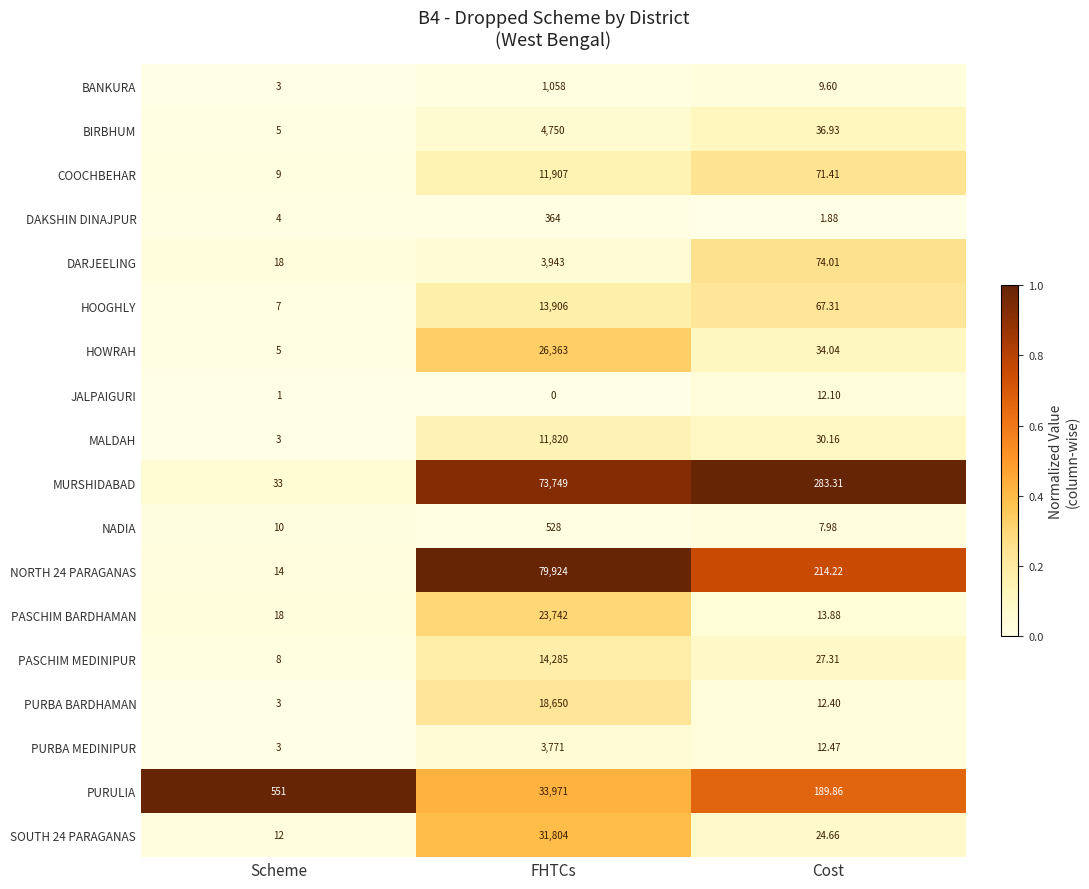

At which label is NADIA closest to 267?

Scheme